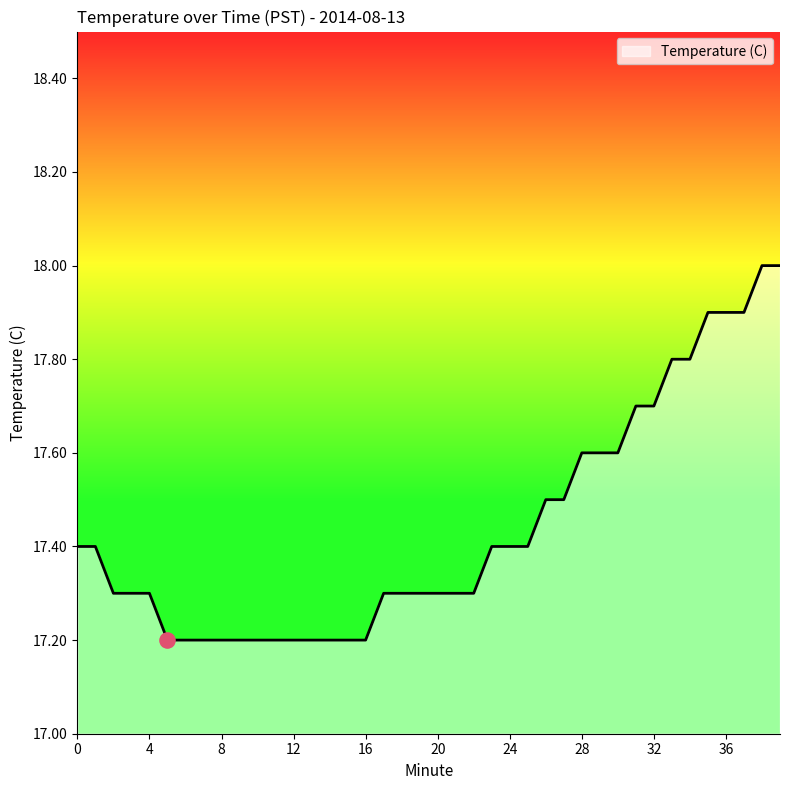

What is the maximum value shown in the chart?

18.0